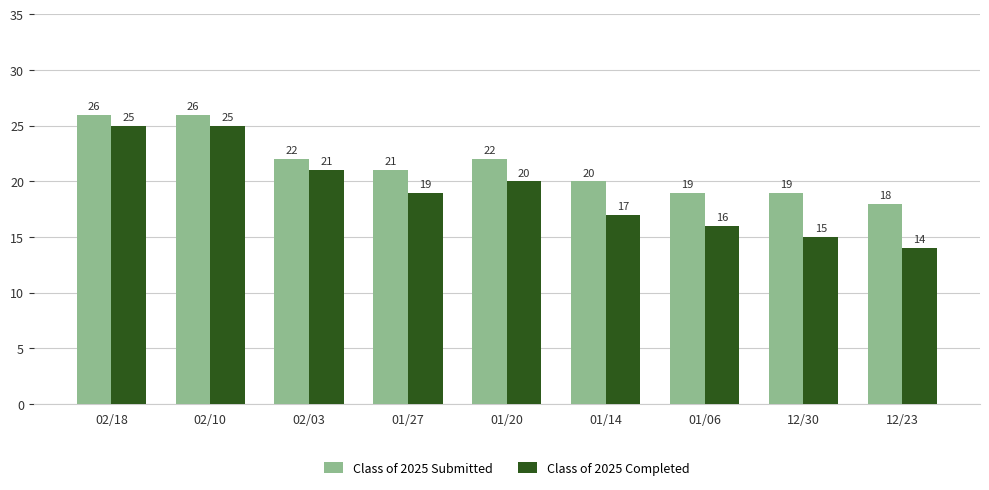

True or false: Class of 2025 Submitted has a value of 18 at 12/23.

True